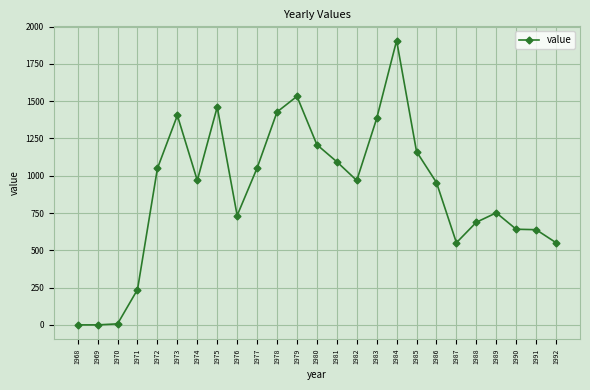

How many data points are less than 968?

12